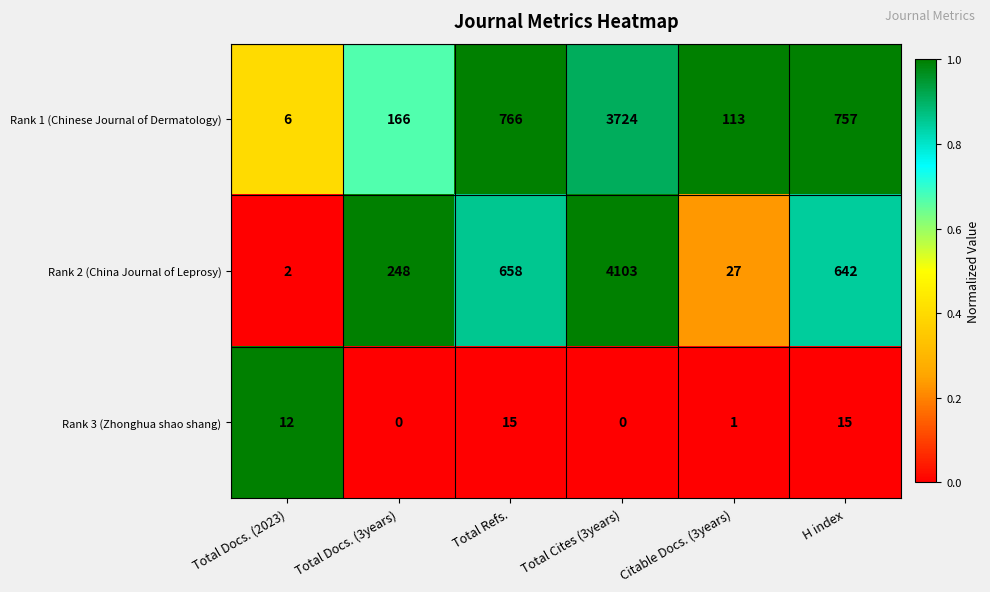

Reading right to left, what are all the values shown in this chart?

Rank 1 (Chinese Journal of Dermatology): H index=757	Citable Docs. (3years)=113	Total Cites (3years)=3724	Total Refs.=766	Total Docs. (3years)=166	Total Docs. (2023)=6
Rank 2 (China Journal of Leprosy): H index=642	Citable Docs. (3years)=27	Total Cites (3years)=4103	Total Refs.=658	Total Docs. (3years)=248	Total Docs. (2023)=2
Rank 3 (Zhonghua shao shang): H index=15	Citable Docs. (3years)=1	Total Cites (3years)=0	Total Refs.=15	Total Docs. (3years)=0	Total Docs. (2023)=12